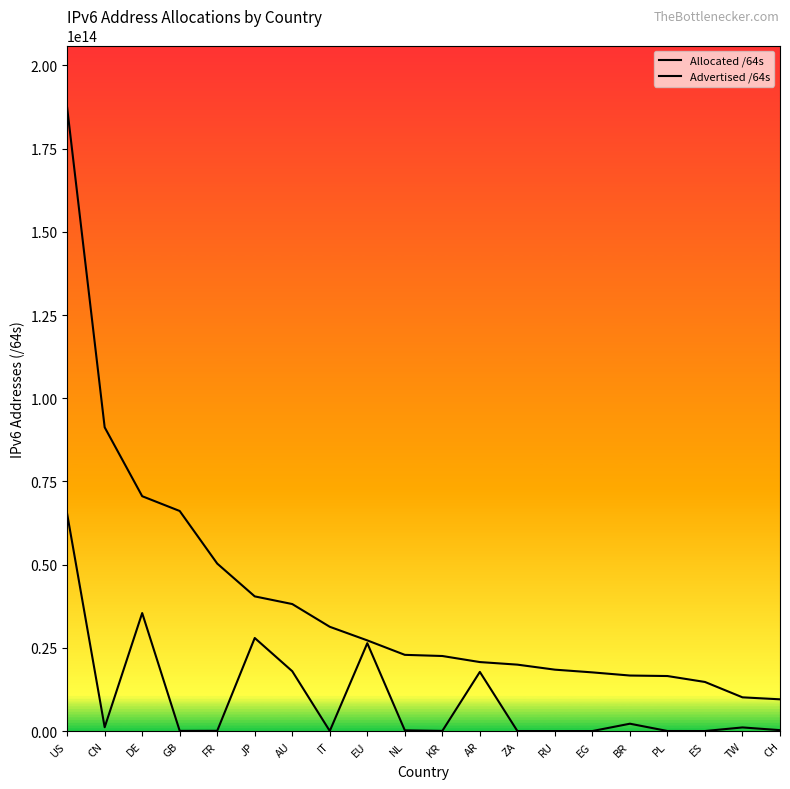

How many lines are shown in the chart?

2